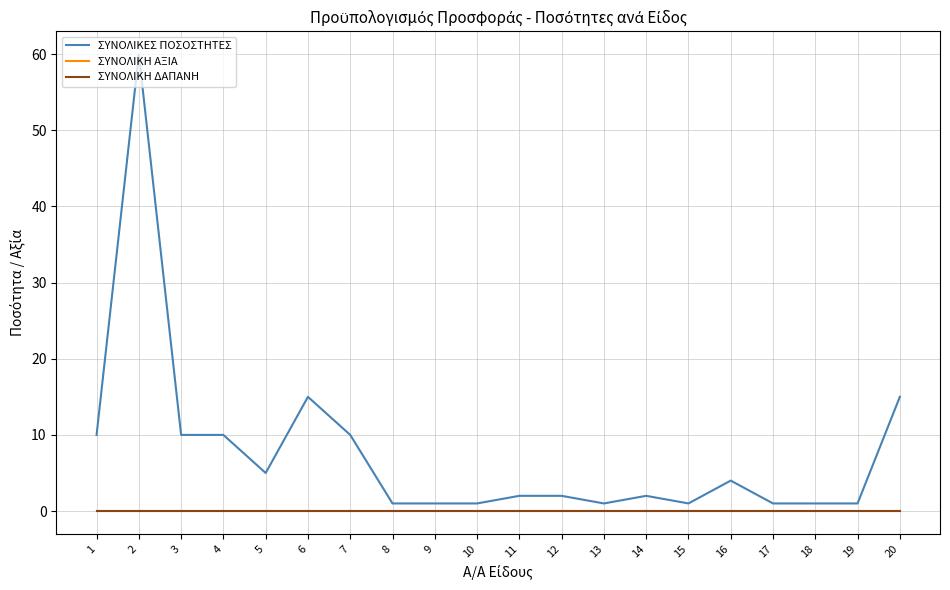

Does the chart have visible grid lines?

Yes